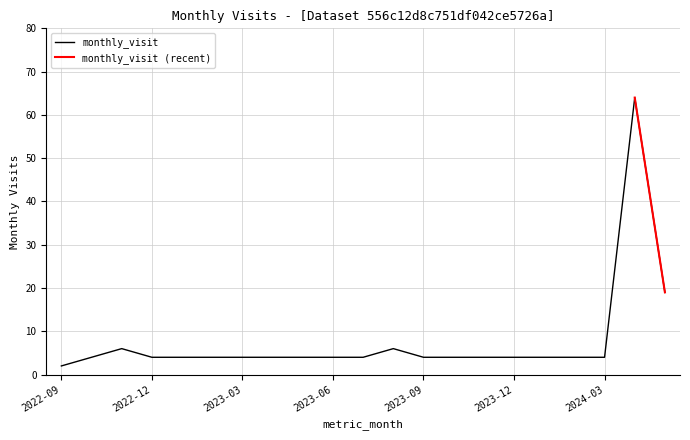

Does the chart display data point markers on the line(s)?

No